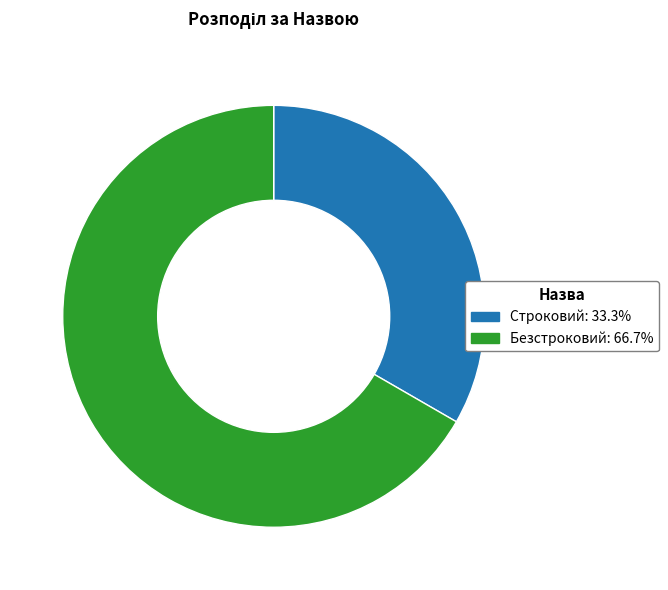

Between Безстроковий and Строковий, which is larger?

Безстроковий